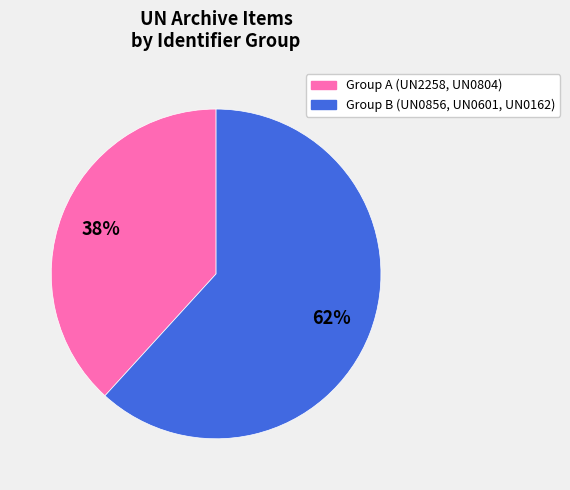

Does any single category account for the majority?

Yes